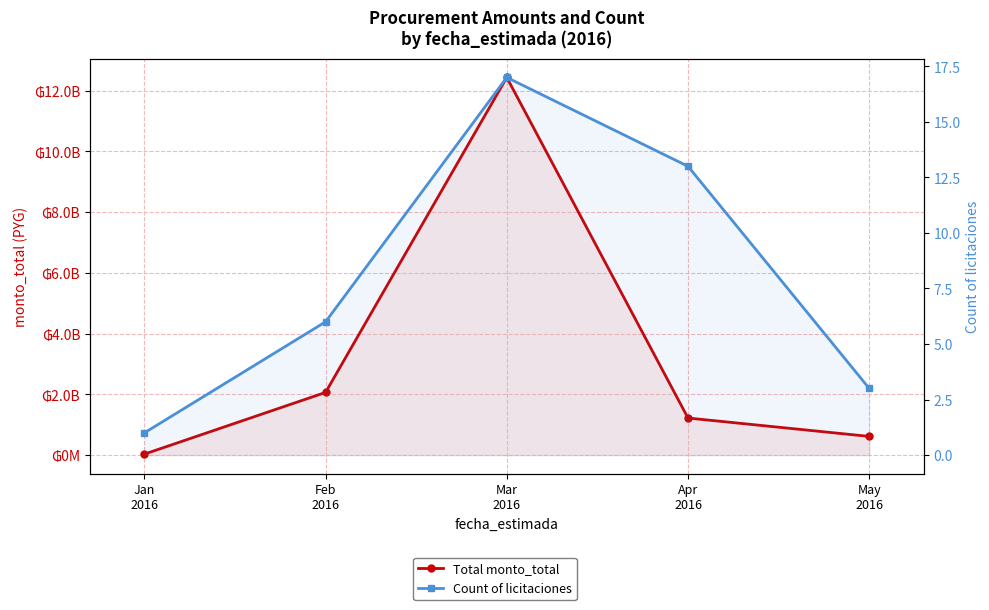

What is the smallest value displayed?

1